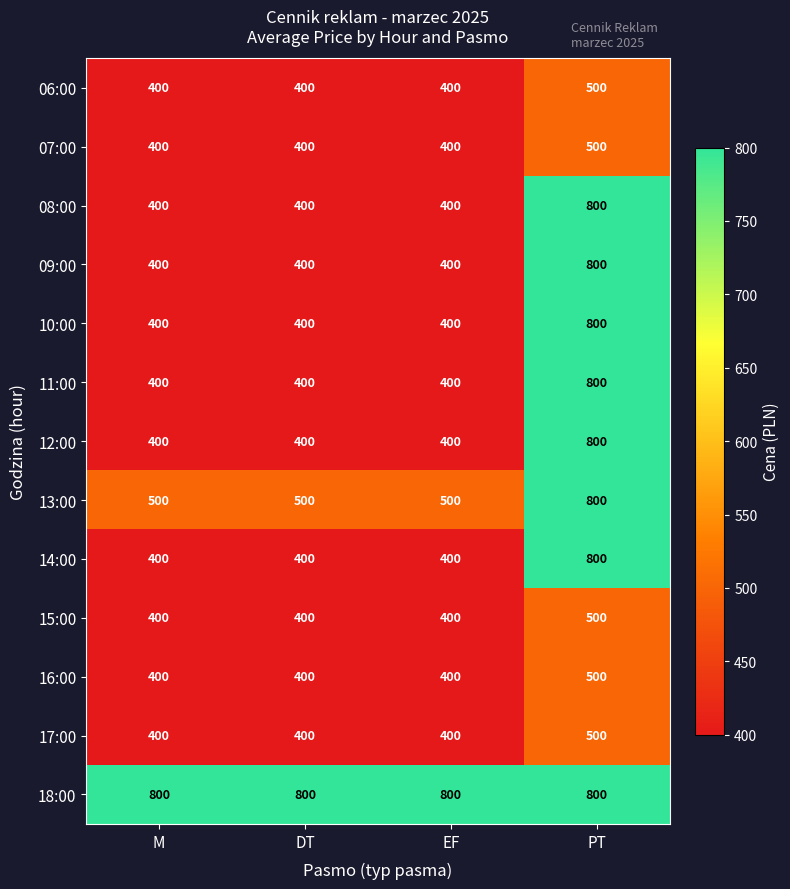

The 06:00 series shows 124 at EF. True or false?

False